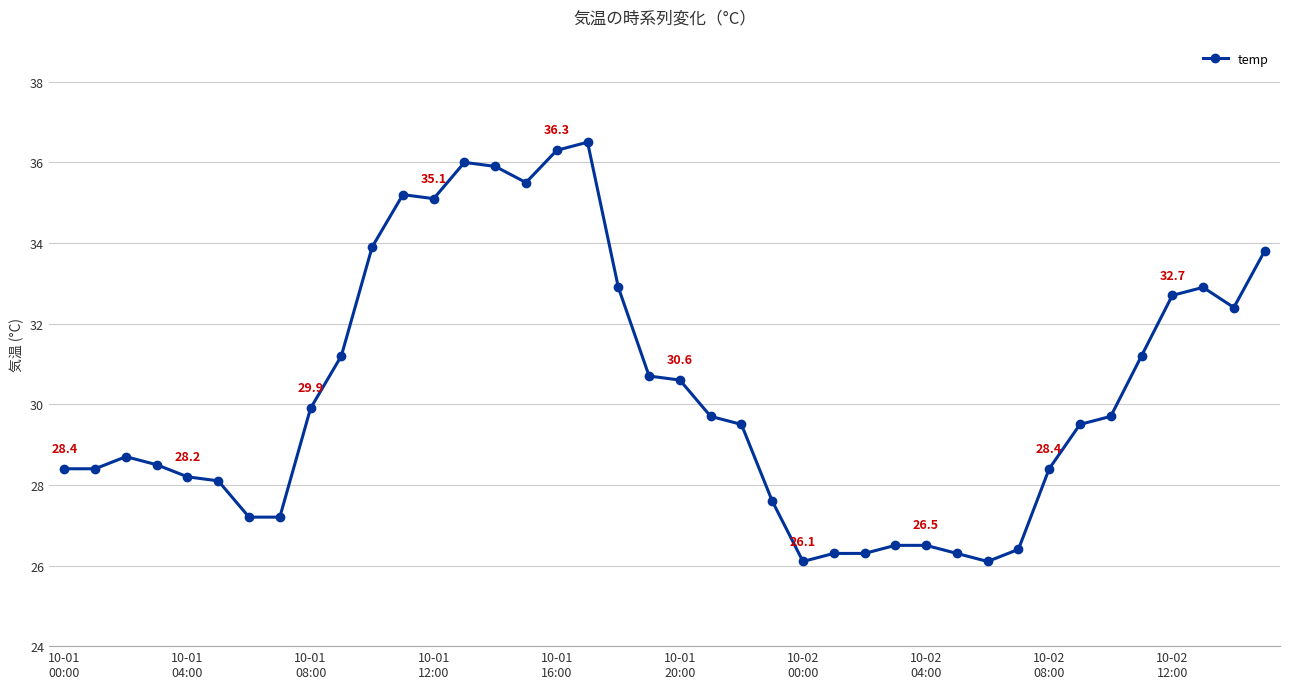

True or false: there are more than 1 points higher than both neighbors.

True